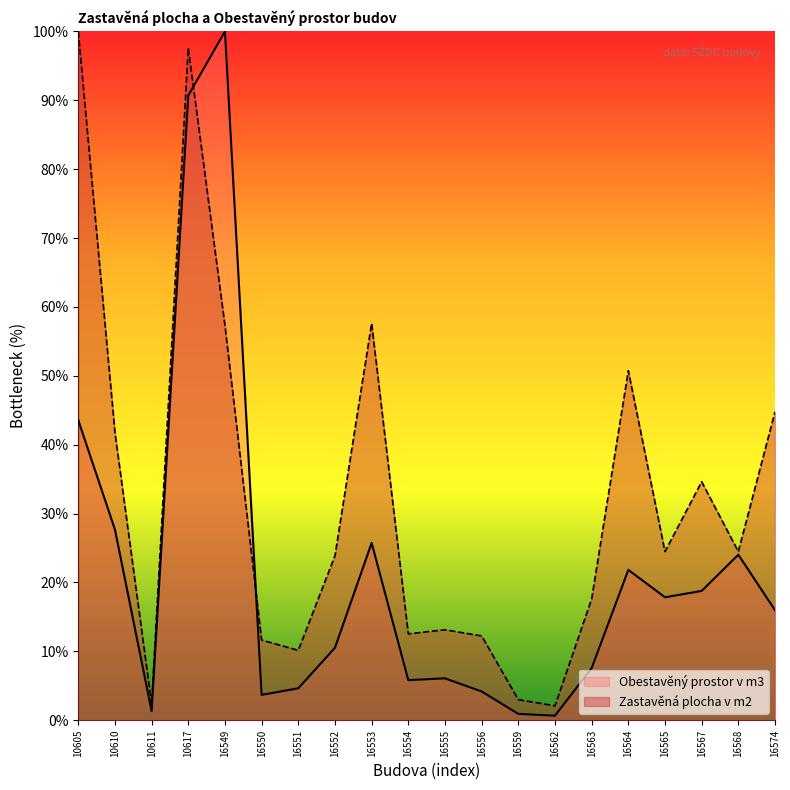

How many lines are shown in the chart?

2